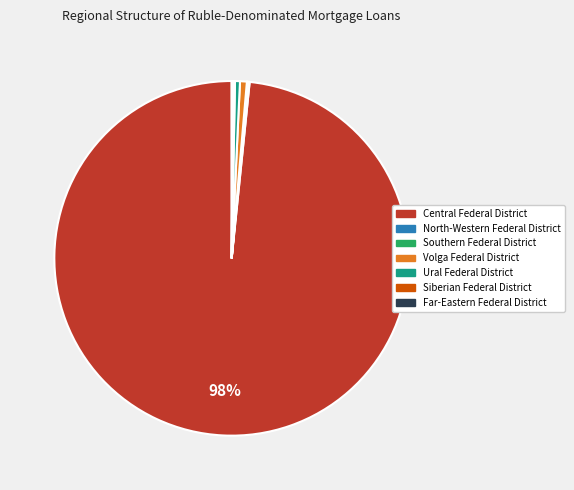

Is there a majority slice in this chart?

Yes